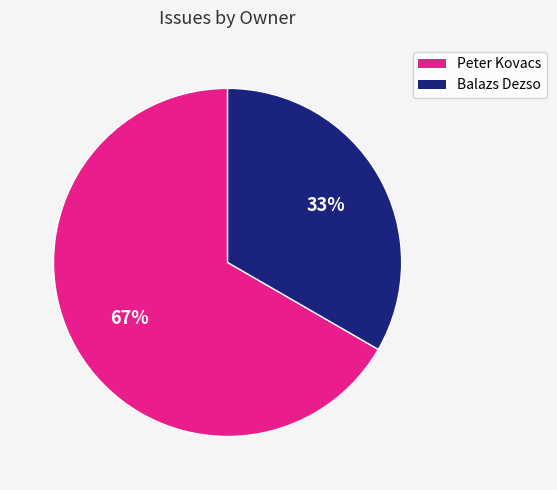

To the nearest percent, what percentage of the pie is Peter Kovacs?

67%